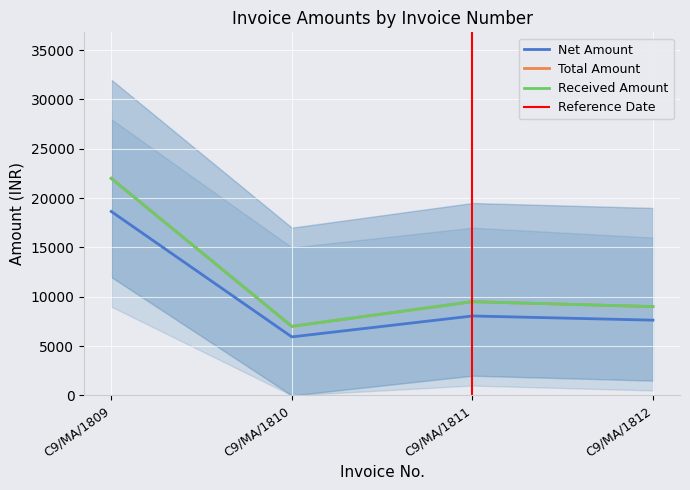

True or false: Received Amount and Total Amount cross at least once.

False